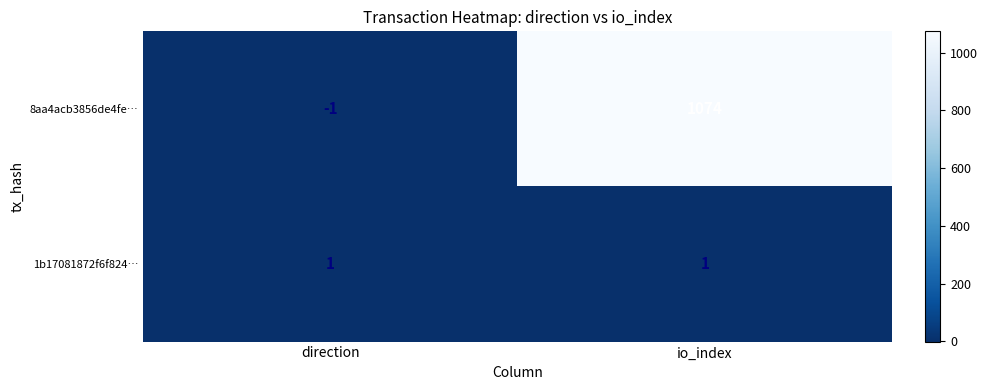

True or false: 1b17081872f6f824… has a value of 1 at io_index.

True